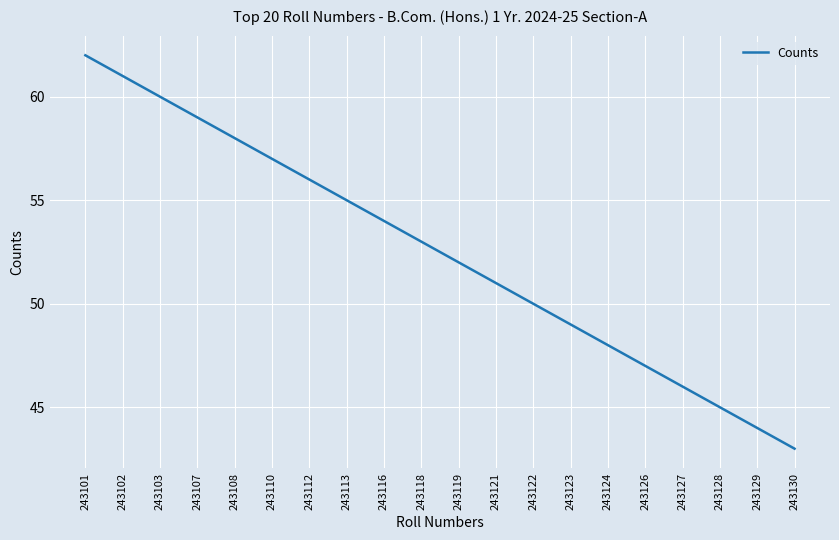

Reading left to right, list all the values displayed in this chart.

62	61	60	59	58	57	56	55	54	53	52	51	50	49	48	47	46	45	44	43